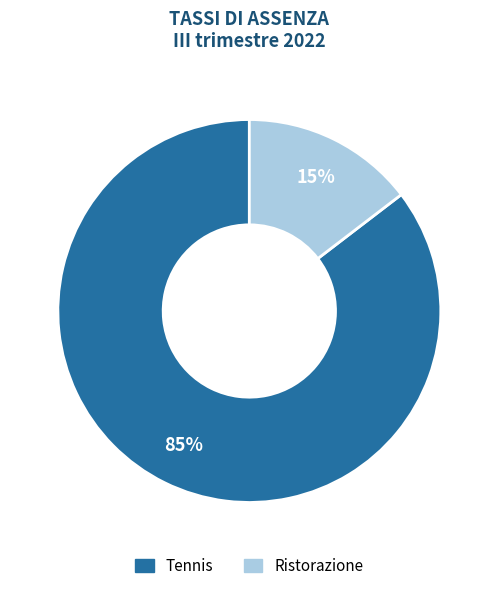

Which category has the smallest portion of the pie?

Ristorazione